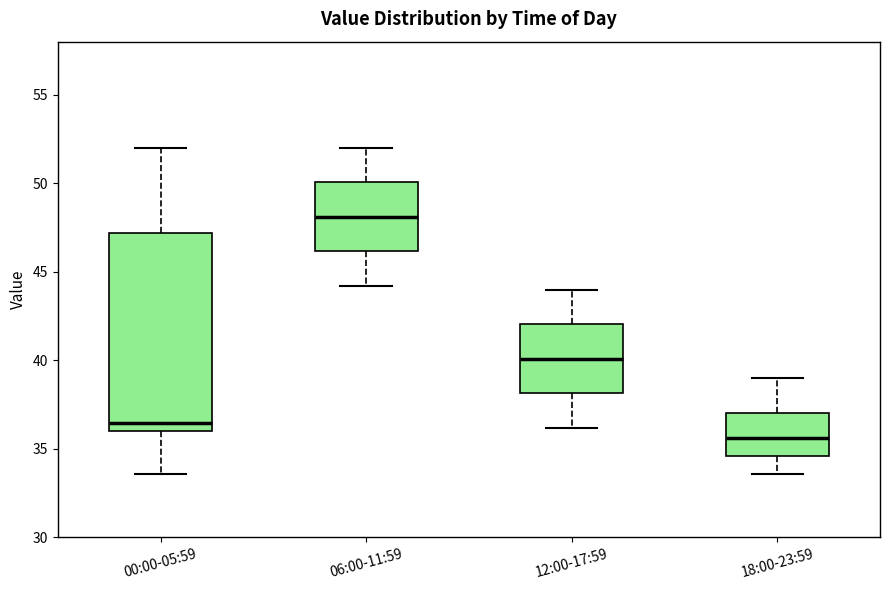

Which box is the tallest, from its lower edge to its upper edge?

00:00-05:59